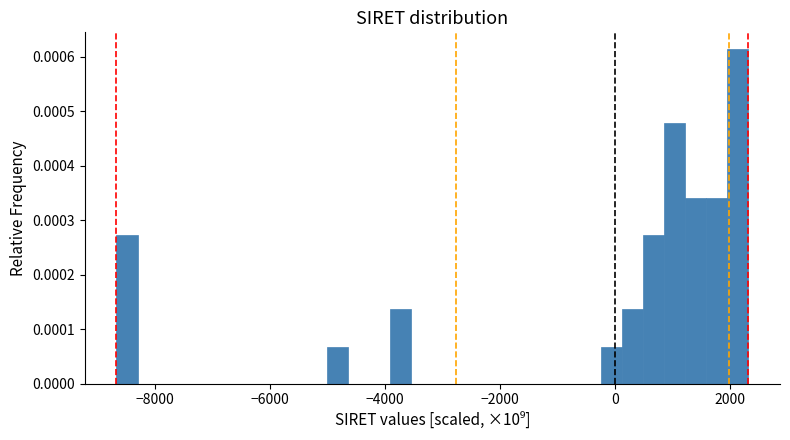

Around what value on the x-axis is the tallest bar? Give the approximate position of its centre, as read against the axis.

2200